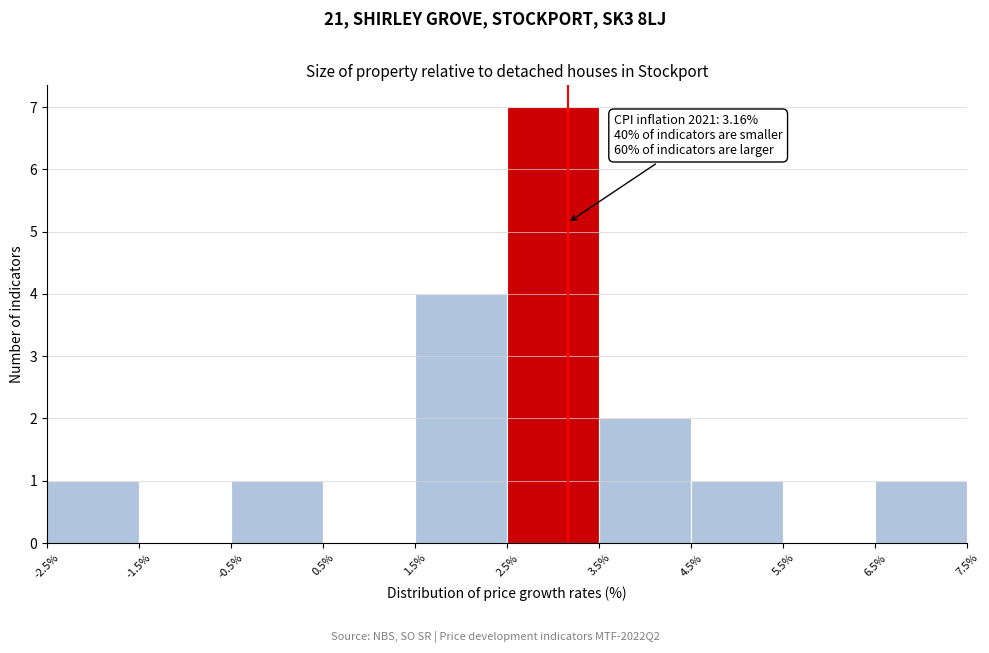

Which range on the x-axis has the tallest bar?

2.5% to 3.5%